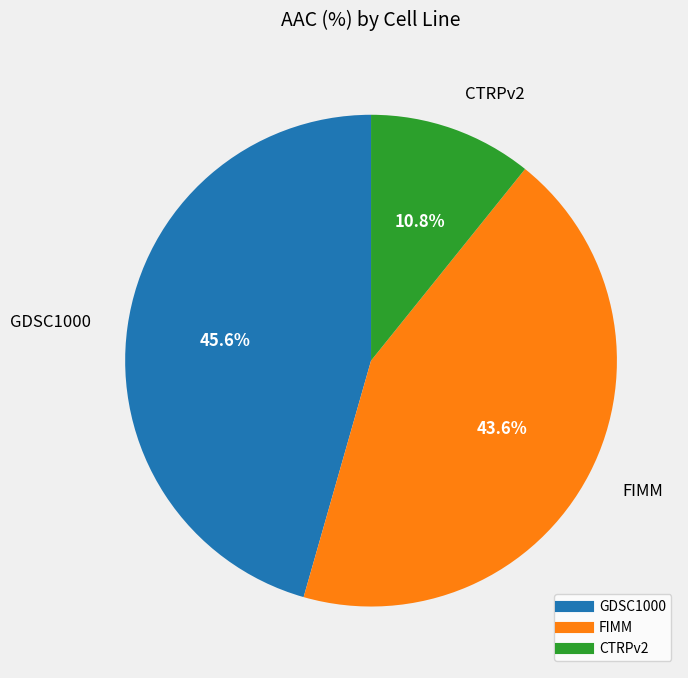

The GDSC1000 slice represents 46% of the pie. True or false?

True